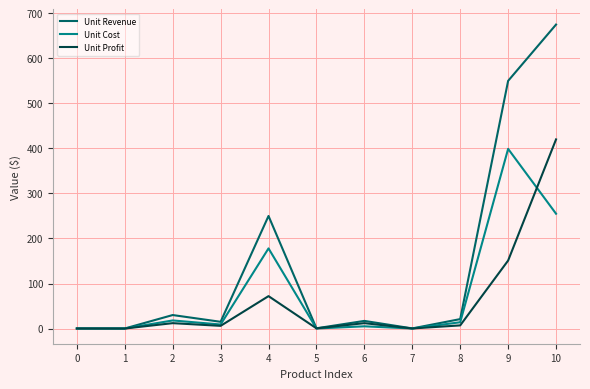

True or false: Unit Profit and Unit Cost intersect in this chart.

True